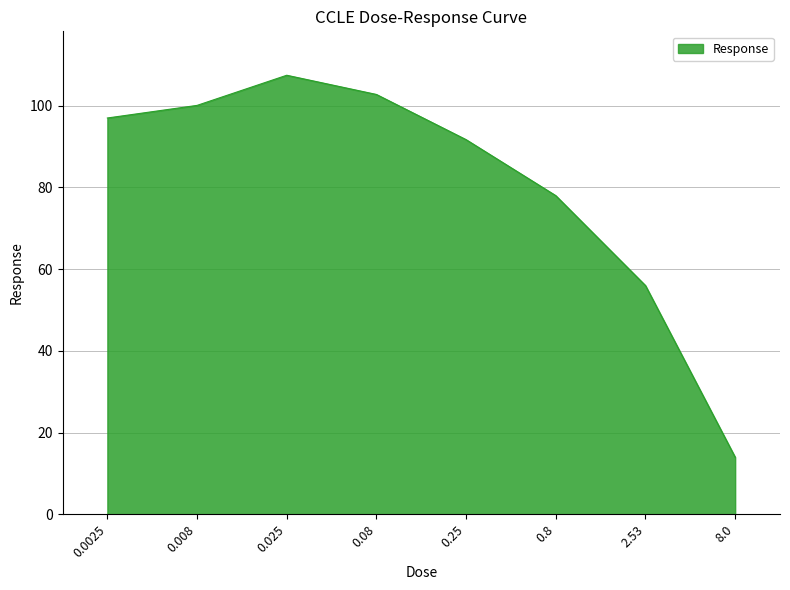

The chart shows a value of 97.0 at 0.0025. True or false?

True